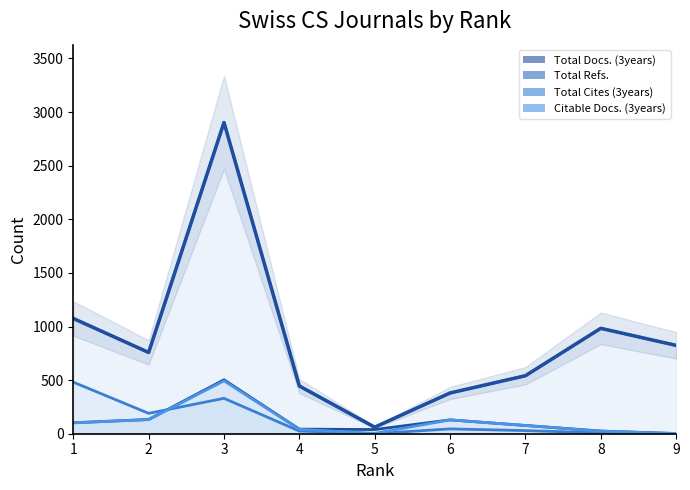

What is the difference between the maximum and minimum values in the Total Cites (3years) series?

481